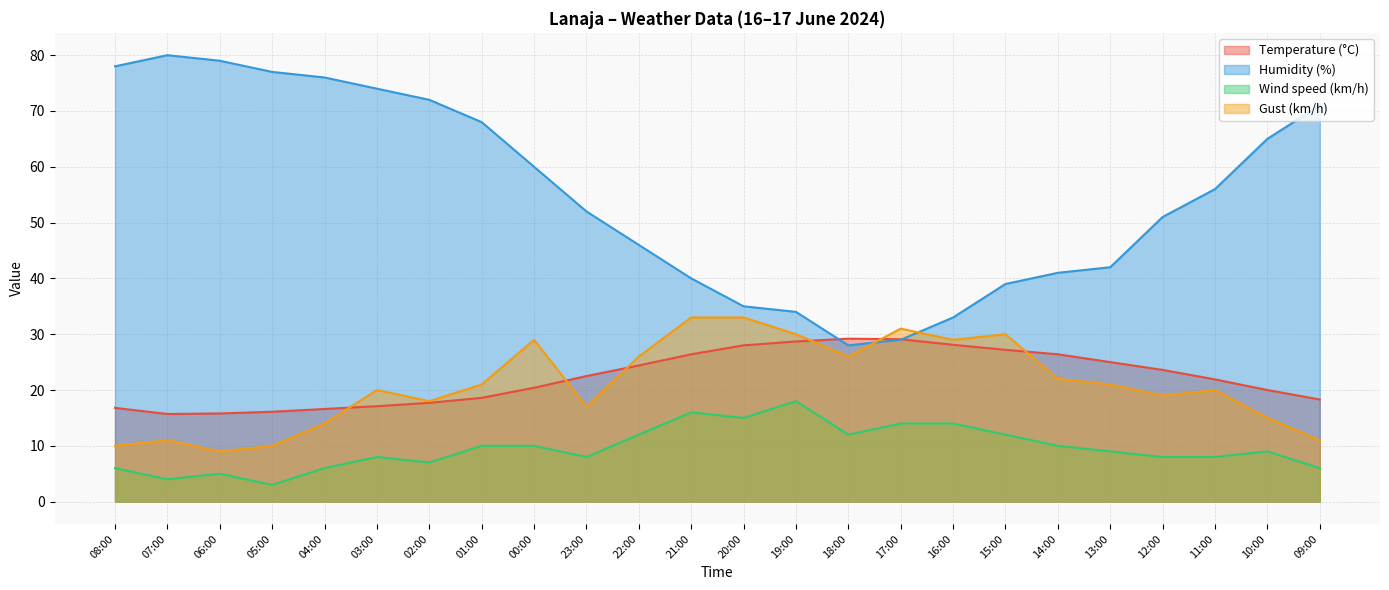

Reading left to right, transcribe all the data shown in this chart.

Temperature (°C): 08:00=16.8	07:00=15.7	06:00=15.8	05:00=16.1	04:00=16.6	03:00=17.1	02:00=17.7	01:00=18.6	00:00=20.4	23:00=22.5	22:00=24.4	21:00=26.4	20:00=28.0	19:00=28.7	18:00=29.2	17:00=29.1	16:00=28.1	15:00=27.2	14:00=26.4	13:00=25.0	12:00=23.6	11:00=21.9	10:00=20.0	09:00=18.3
Humidity (%): 08:00=78.0	07:00=80.0	06:00=79.0	05:00=77.0	04:00=76.0	03:00=74.0	02:00=72.0	01:00=68.0	00:00=60.0	23:00=52.0	22:00=46.0	21:00=40.0	20:00=35.0	19:00=34.0	18:00=28.0	17:00=29.0	16:00=33.0	15:00=39.0	14:00=41.0	13:00=42.0	12:00=51.0	11:00=56.0	10:00=65.0	09:00=71.0
Wind speed (km/h): 08:00=6.0	07:00=4.0	06:00=5.0	05:00=3.0	04:00=6.0	03:00=8.0	02:00=7.0	01:00=10.0	00:00=10.0	23:00=8.0	22:00=12.0	21:00=16.0	20:00=15.0	19:00=18.0	18:00=12.0	17:00=14.0	16:00=14.0	15:00=12.0	14:00=10.0	13:00=9.0	12:00=8.0	11:00=8.0	10:00=9.0	09:00=6.0
Gust (km/h): 08:00=10.0	07:00=11.0	06:00=9.0	05:00=10.0	04:00=14.0	03:00=20.0	02:00=18.0	01:00=21.0	00:00=29.0	23:00=17.0	22:00=26.0	21:00=33.0	20:00=33.0	19:00=30.0	18:00=26.0	17:00=31.0	16:00=29.0	15:00=30.0	14:00=22.0	13:00=21.0	12:00=19.0	11:00=20.0	10:00=15.0	09:00=11.0